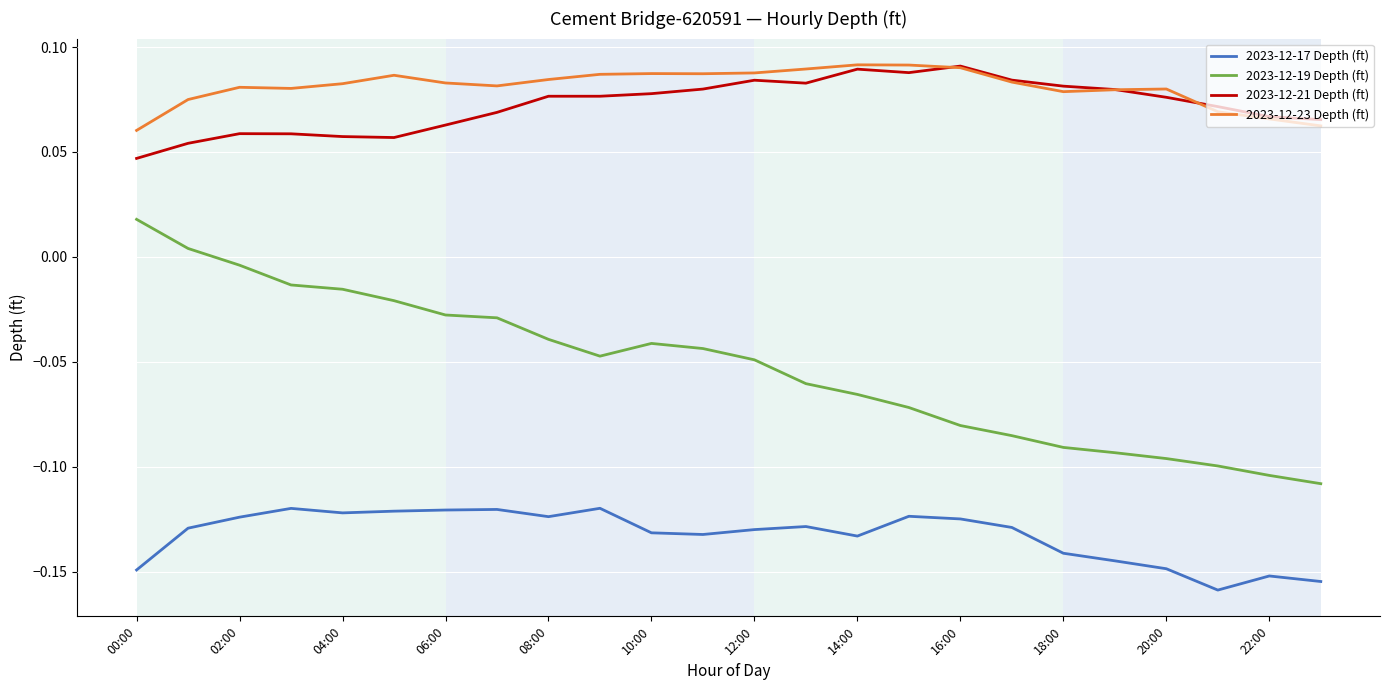

How many 2023-12-23 Depth (ft) values are between 0 and 1?

24